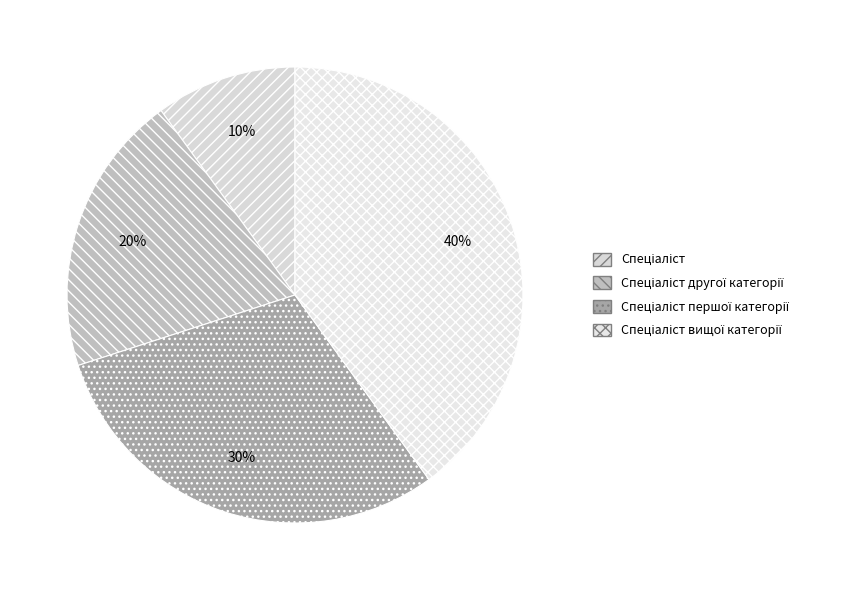

What percentage do Спеціаліст вищої категорії and Спеціаліст together represent?

50.0%